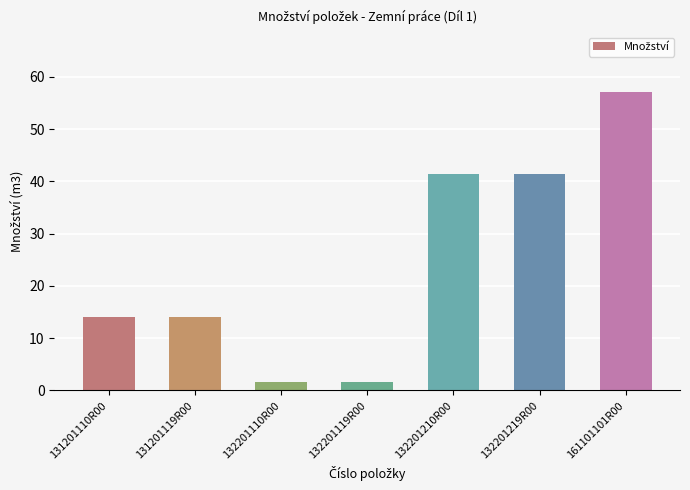

What is the average value?

24.5